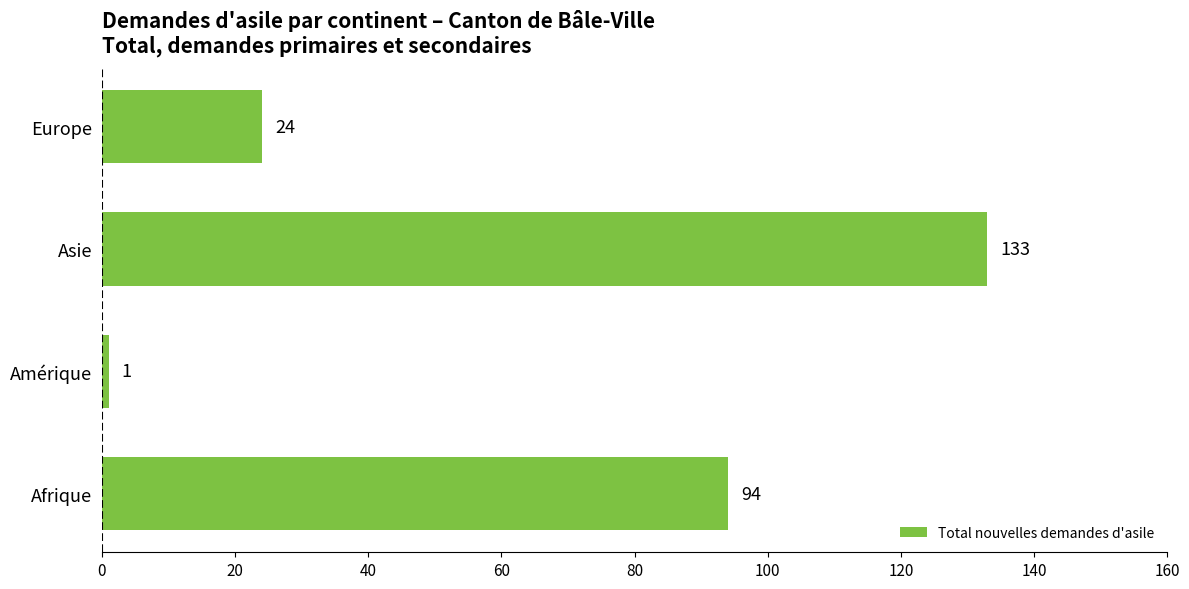

List the labels in order of value, smallest first.

Amérique, Europe, Afrique, Asie